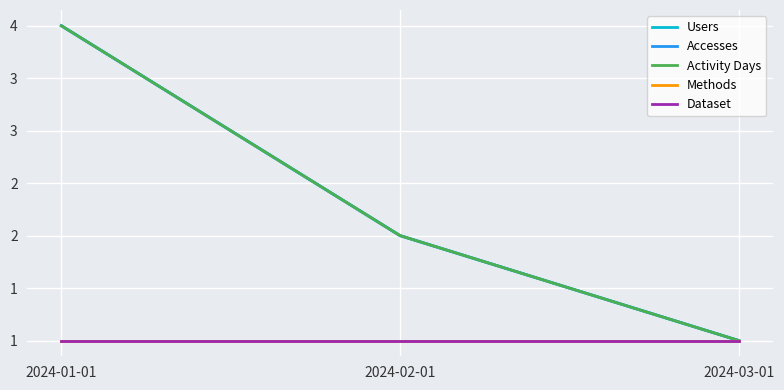

Reading left to right, list all the values displayed in this chart.

Users: 4	2	1
Accesses: 4	2	1
Activity Days: 4	2	1
Methods: 1	1	1
Dataset: 1	1	1